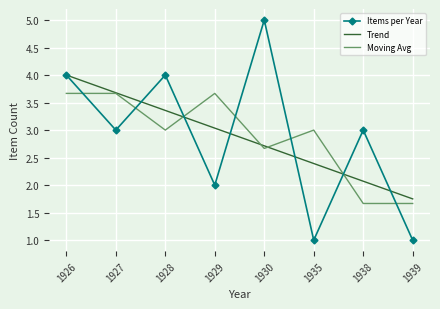

What is the highest value of the Items per Year series?

5.0